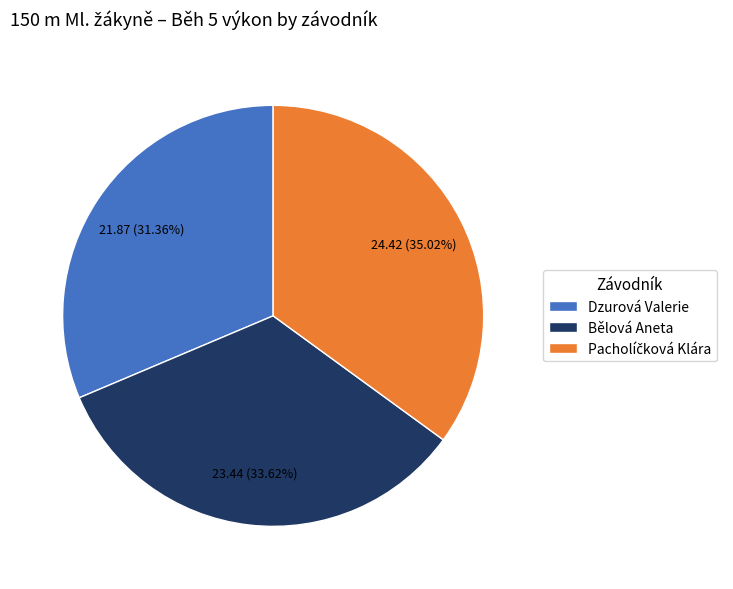

Is the sum of Bělová Aneta and Dzurová Valerie greater than half?

Yes